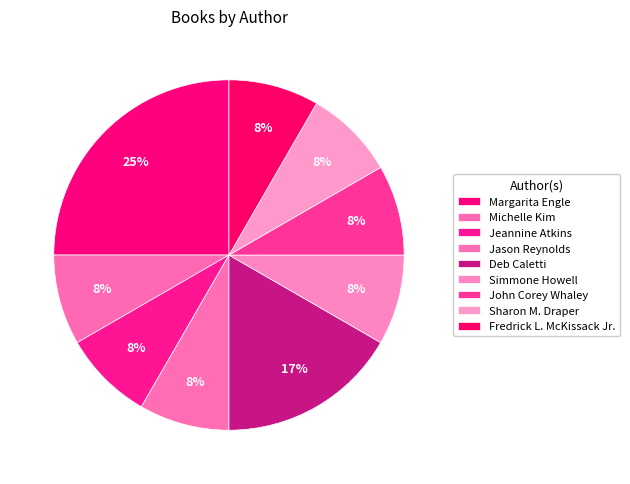

Approximately how many times larger is the value at John Corey Whaley compared to Jason Reynolds?

1.0